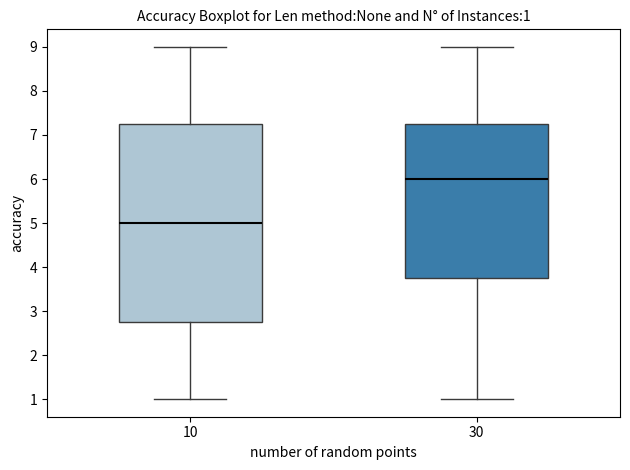

Which box is the tallest, from its lower edge to its upper edge?

10